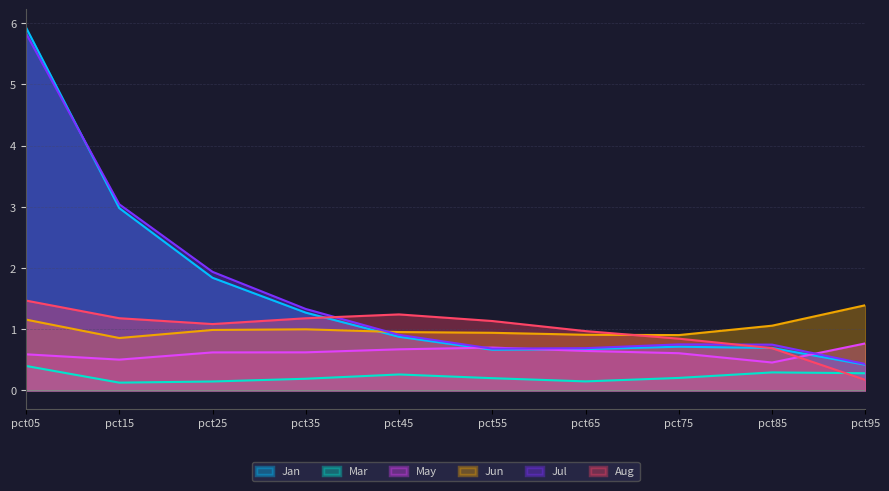

Which category has the lowest value across all series?

pct15